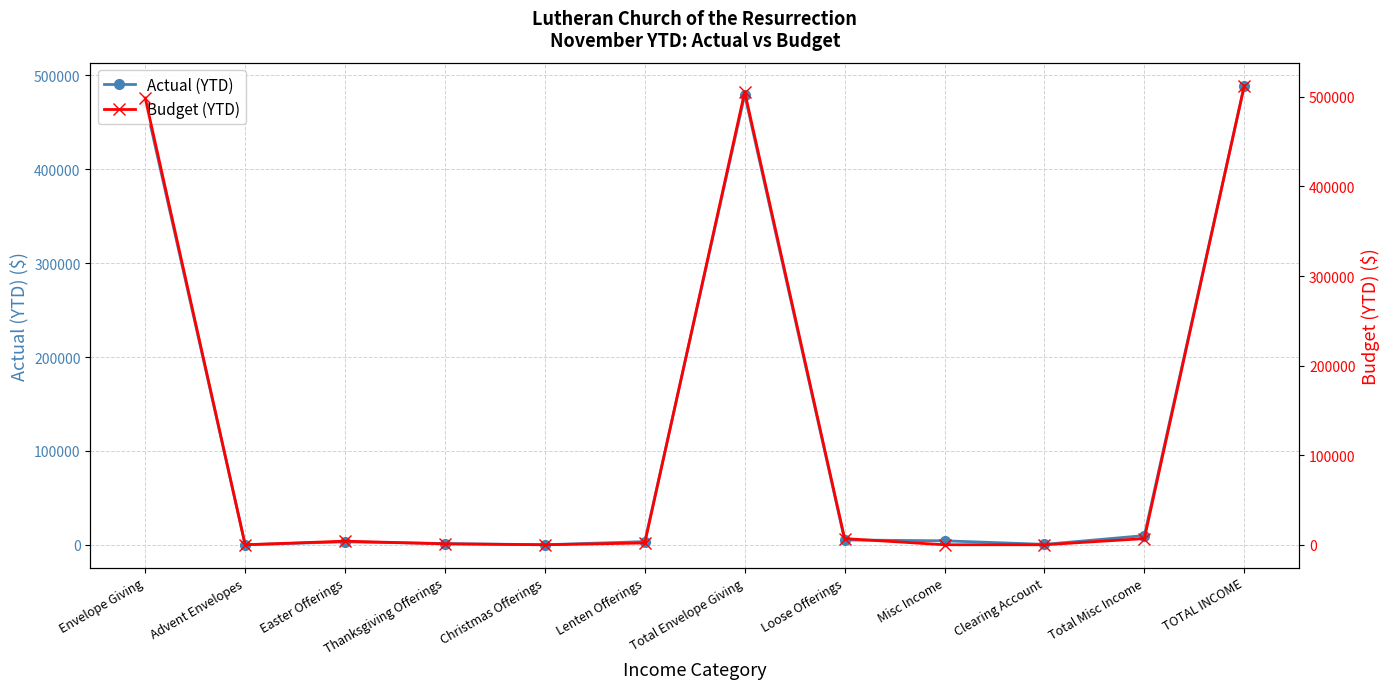

Where does the Budget (YTD) series first go above 4000?

Envelope Giving